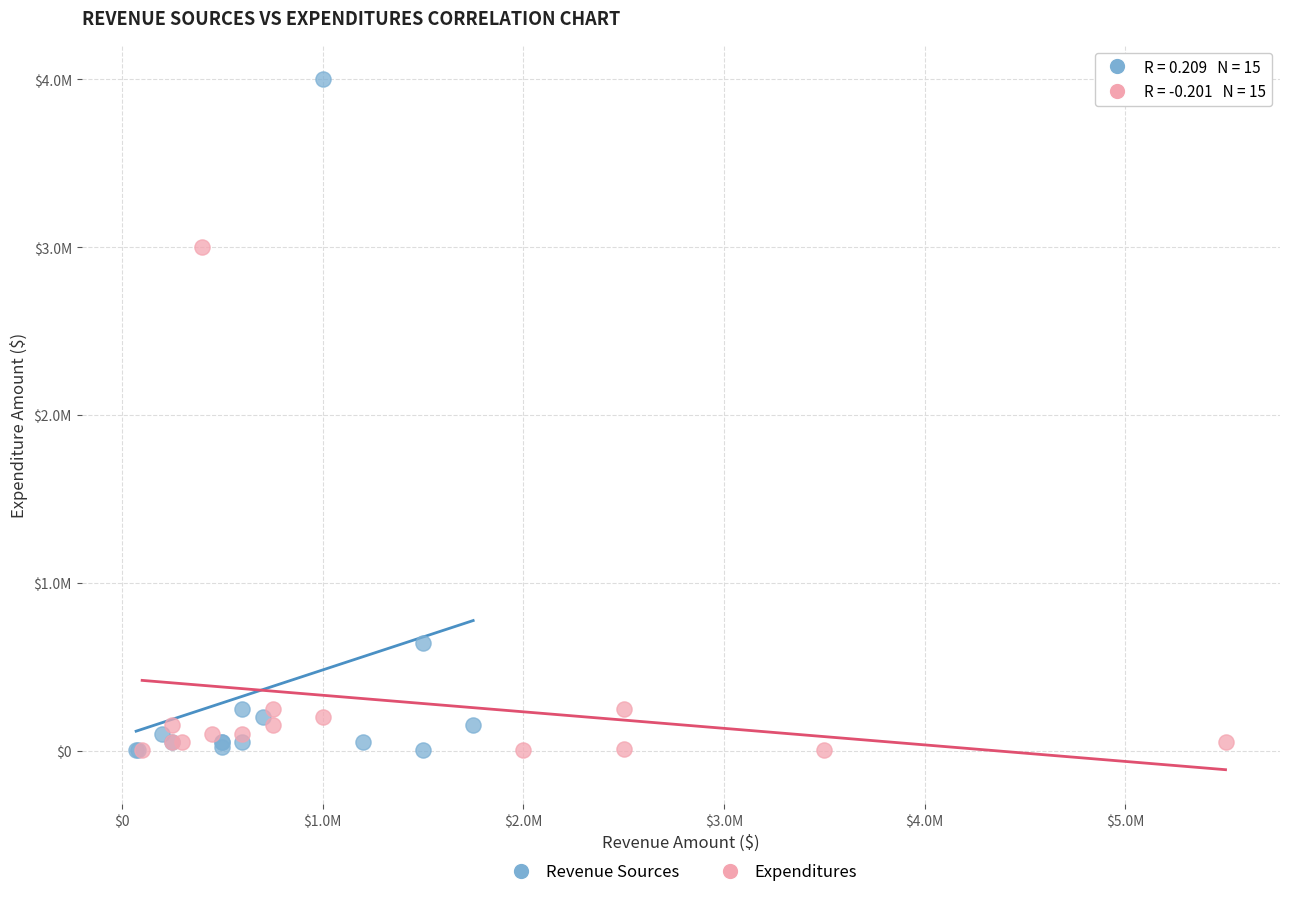

What are all the series names shown in the legend?

Revenue Sources, Expenditures